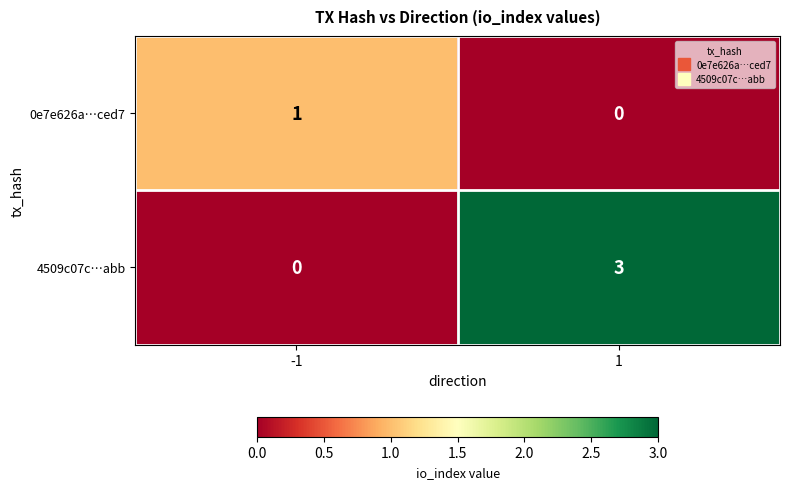

Is it true that 0e7e626a…ced7 equals 0 at -1?

False